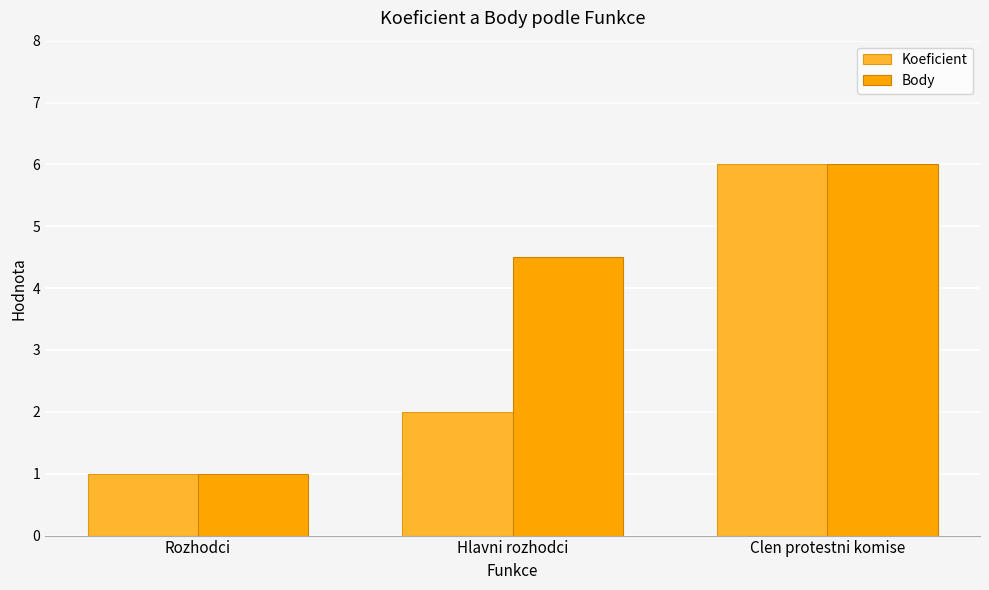

What is the average value of the Body series?

3.8